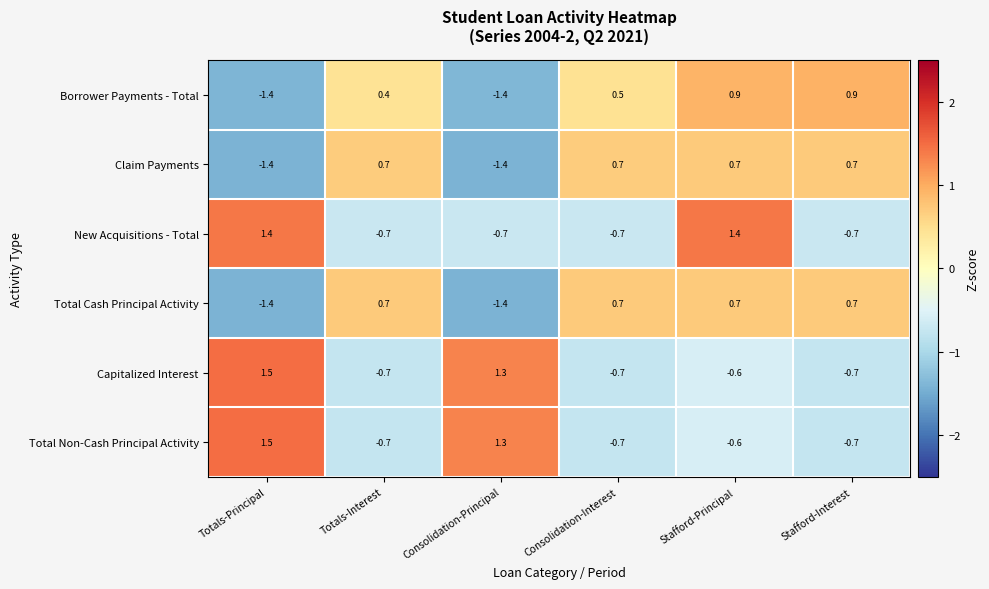

Where does the New Acquisitions - Total series first go above 0?

Totals-Principal